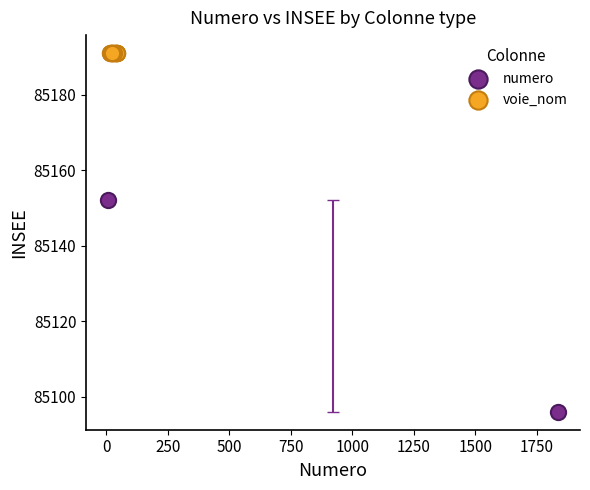

Which series contains the highest Y value?

voie_nom